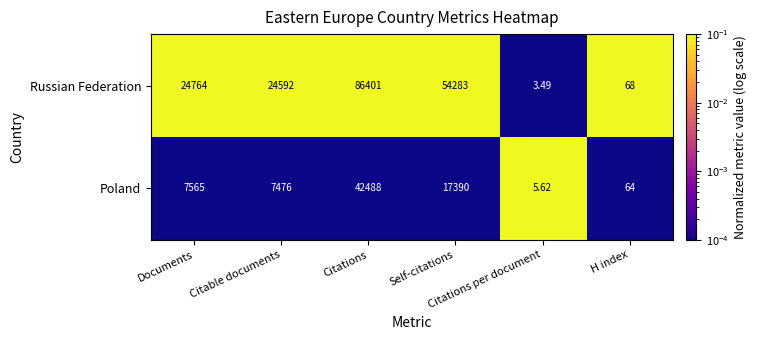

How many distinct data groups are displayed?

2